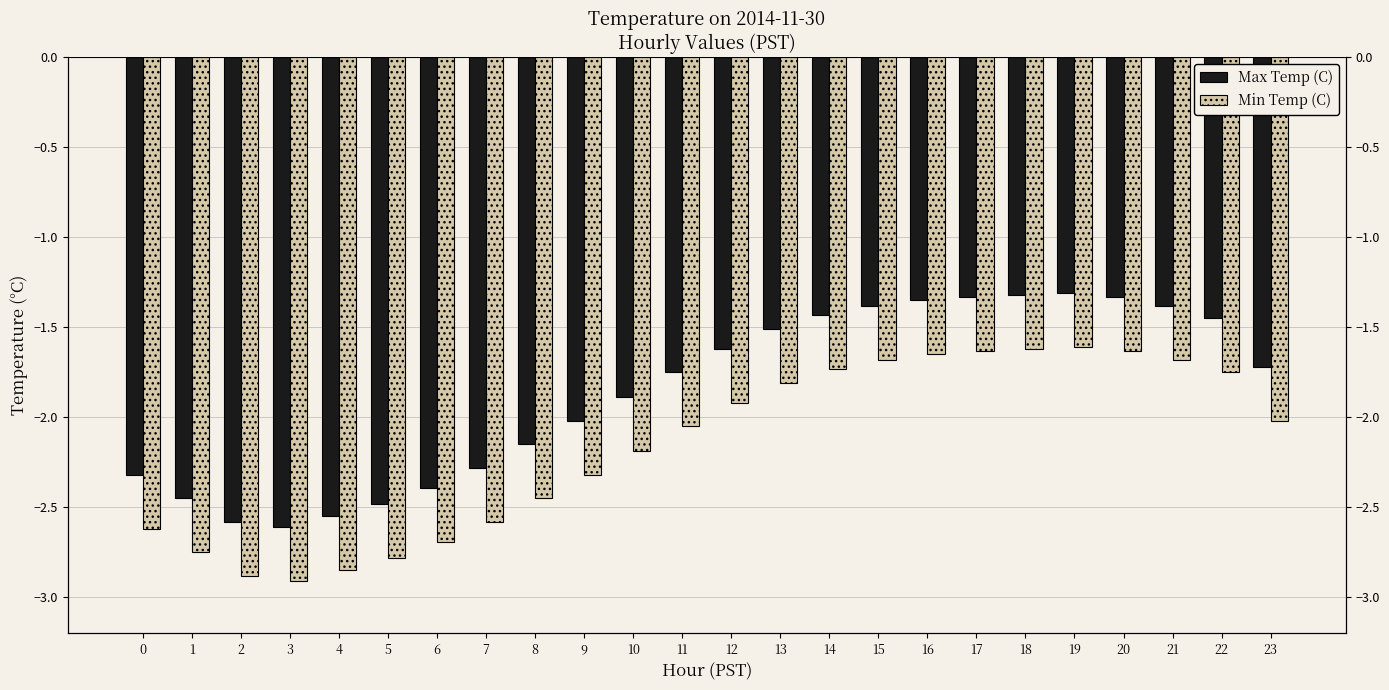

Is it true that Max Temp (C) equals -1.4 at 15?

True